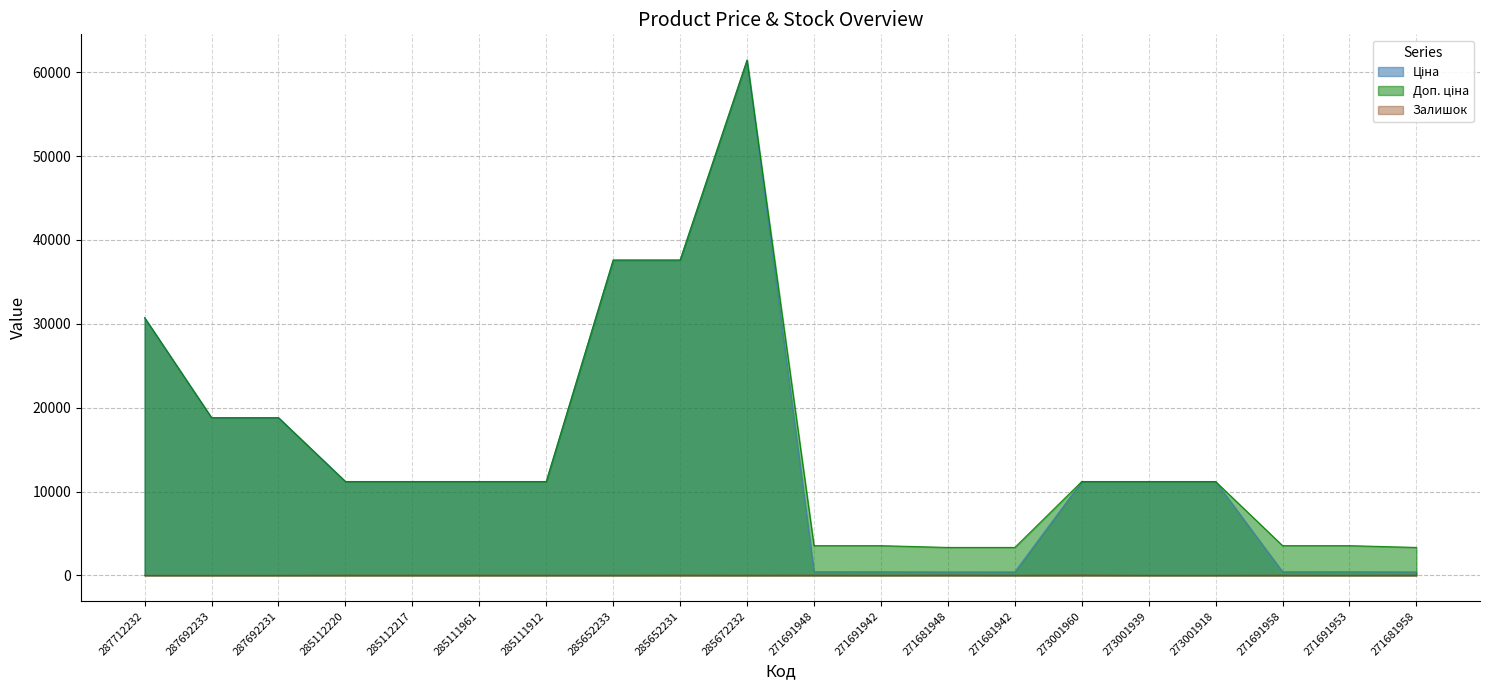

True or false: Залишок and Ціна cross at least once.

False